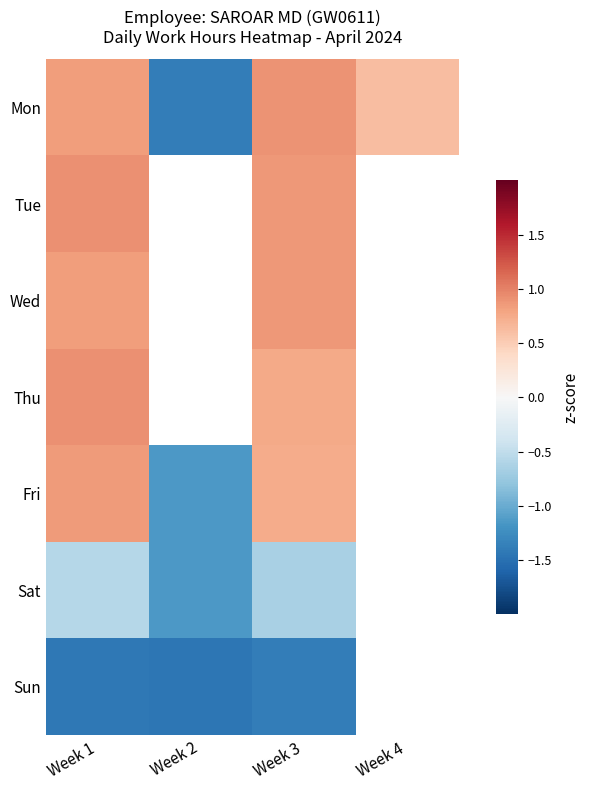

Which series has the widest spread of values?

Mon